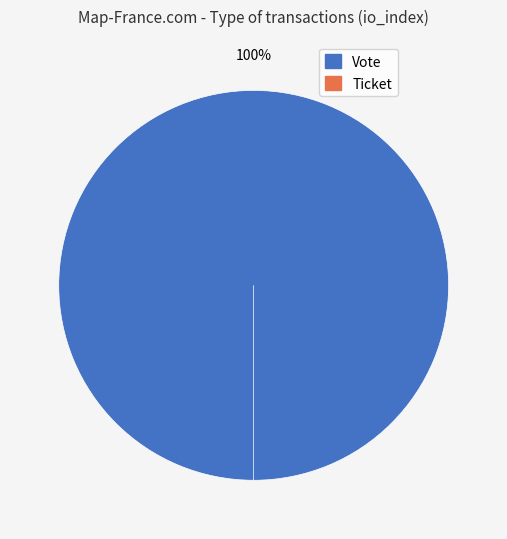

Which slice is the largest?

Vote